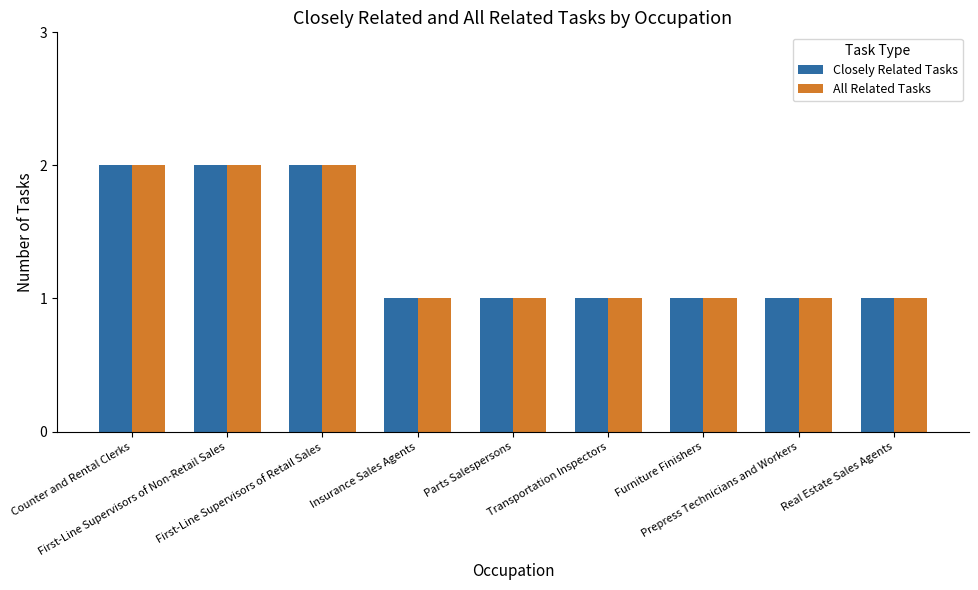

What is the sum of all All Related Tasks values?

12